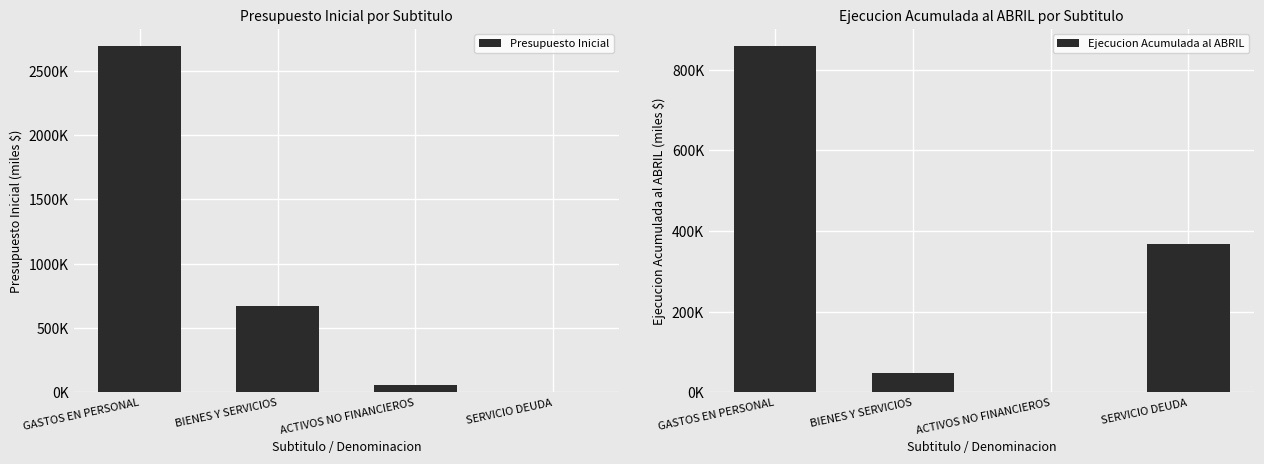

Which category has the highest value in the Presupuesto Inicial series?

GASTOS EN PERSONAL